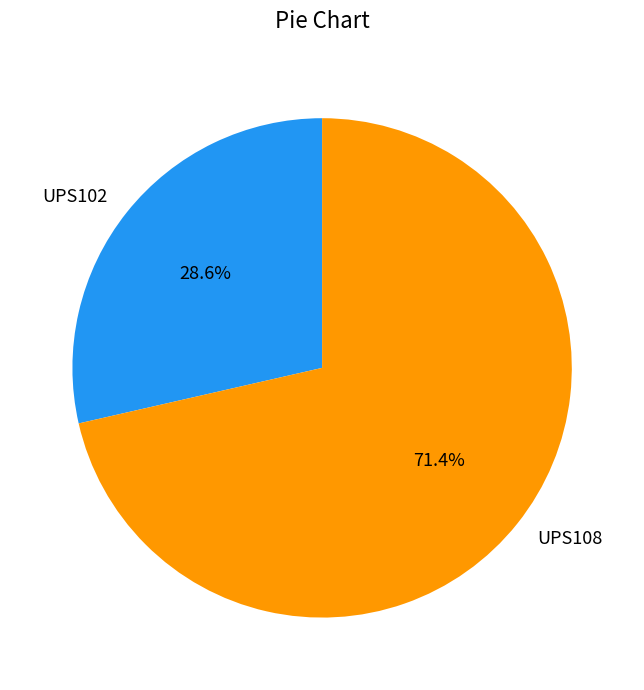

Is it true that UPS102 is 29% of the pie?

True